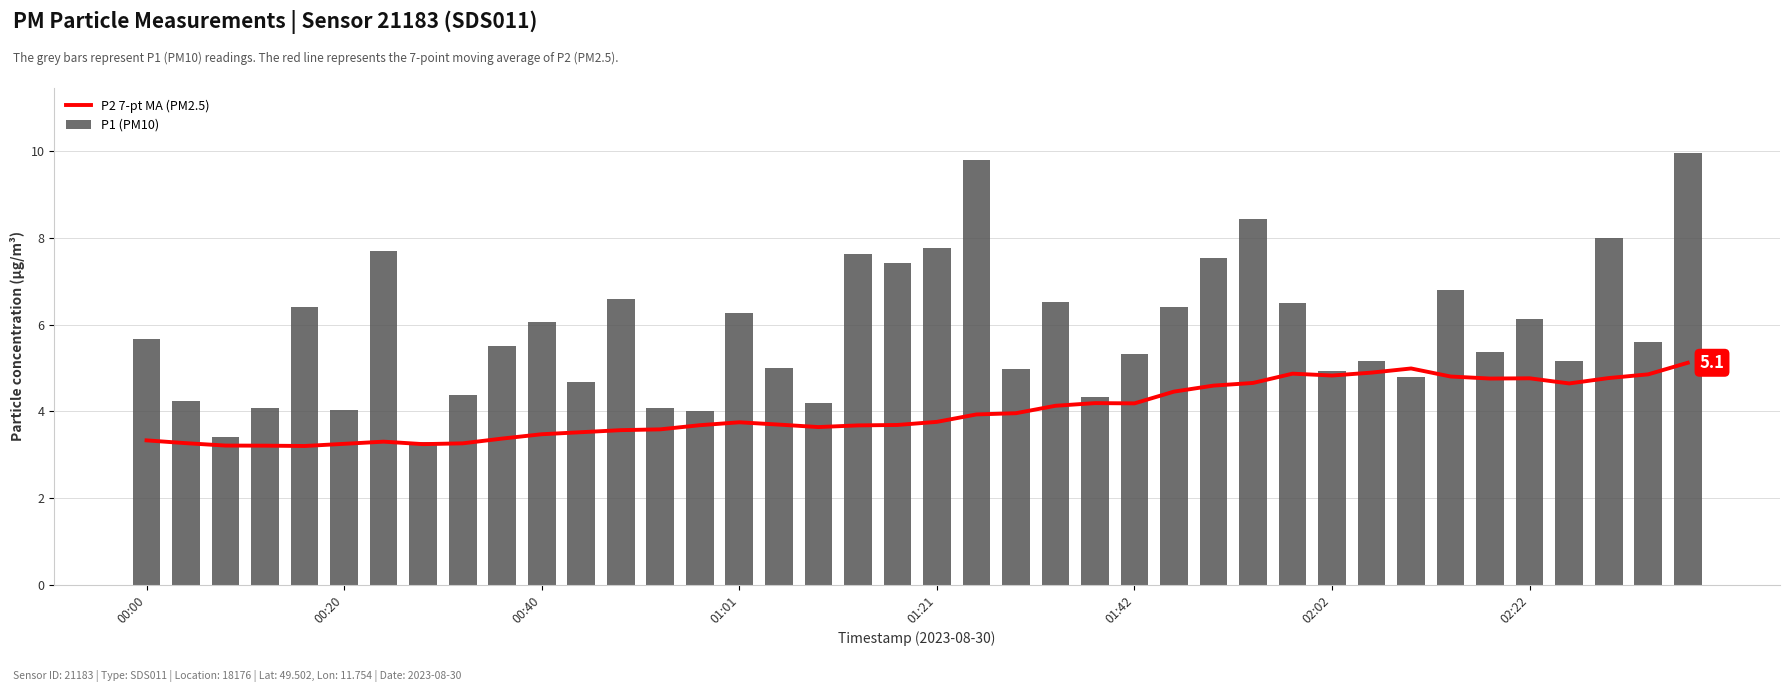

Is the value of P2 7-pt MA (PM2.5) at 9 greater than the value of P1 (PM10) at 31?

No